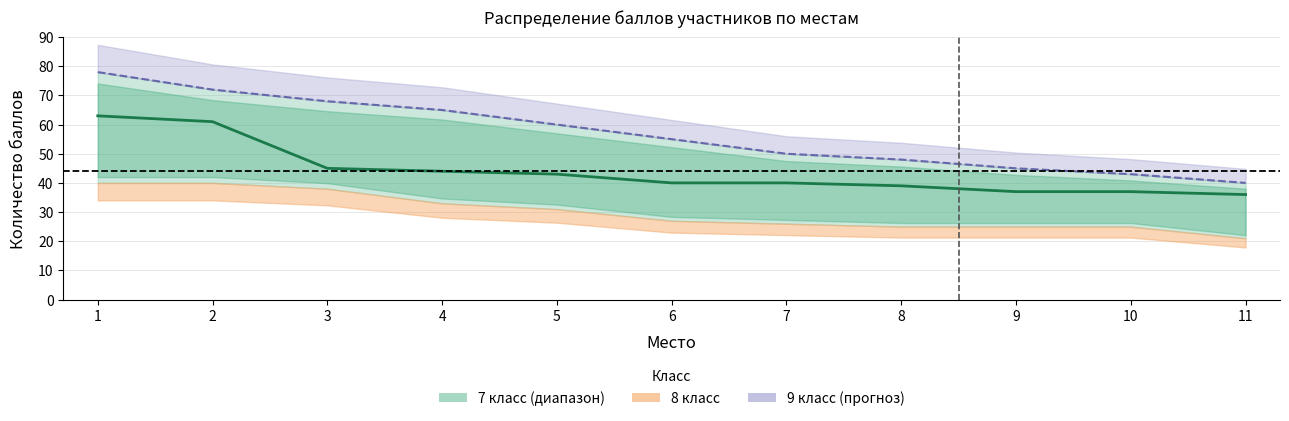

True or false: 8 класс has more than 0 interior local peaks.

False